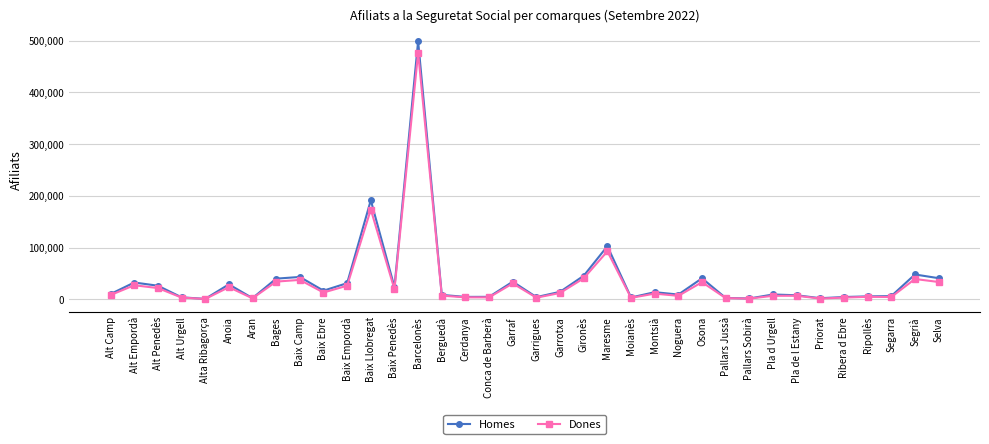

Is it true that Dones equals 56416 at Baix Camp?

False